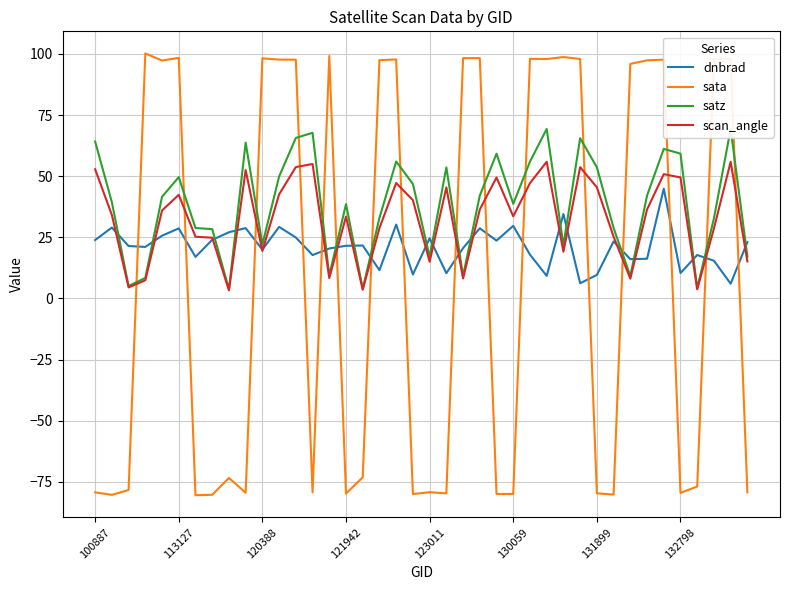

After their last crossing, which series has the higher values: scan_angle or sata?

scan_angle